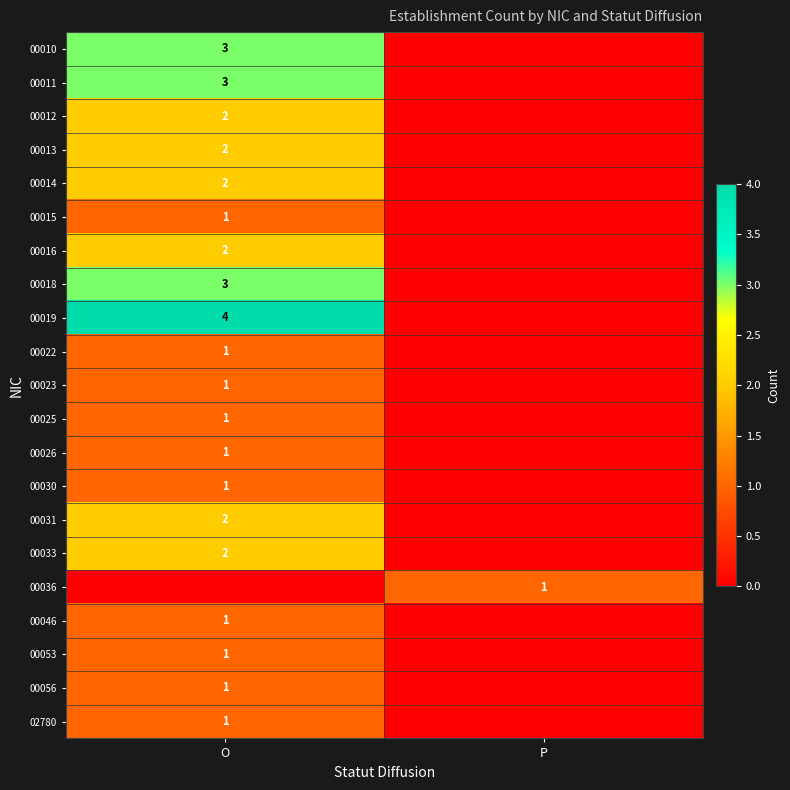

Which category has the highest value in the 00023 series?

O